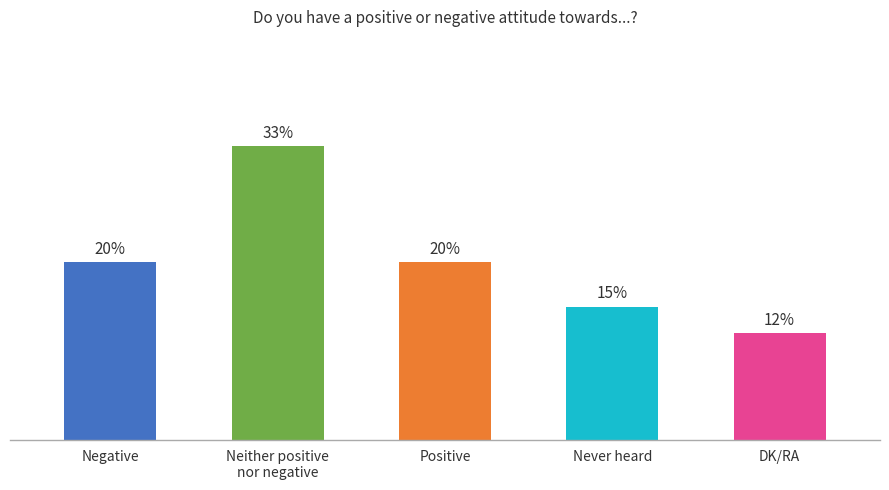

What is the label of the 3rd bar from the right?

Positive